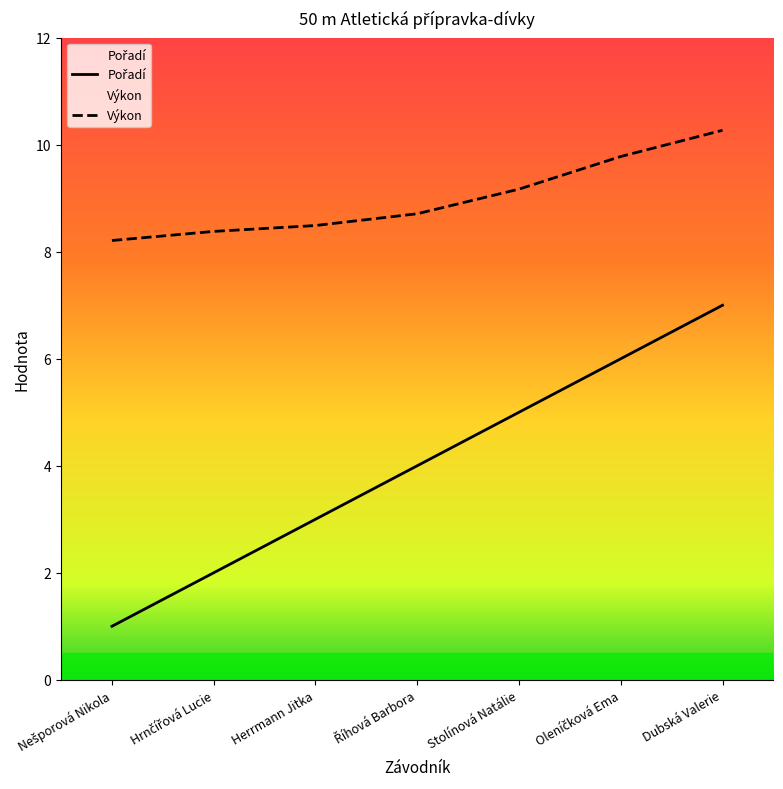

Is the value of Výkon at Herrmann Jitka greater than the value of Pořadí at Stolínová Natálie?

Yes